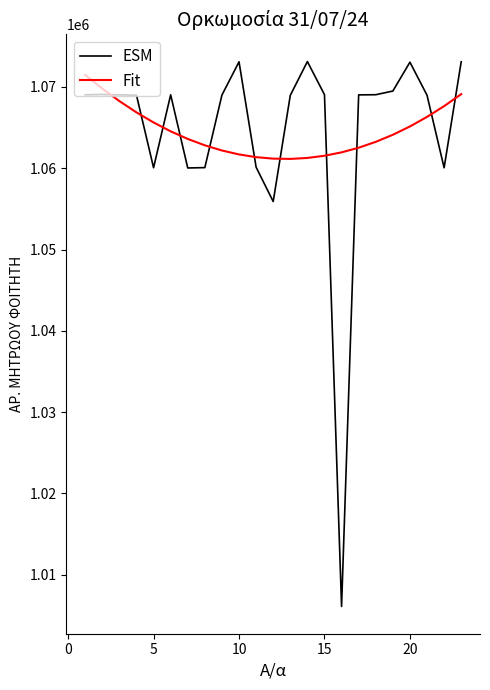

Which series has the widest spread of values?

ESM